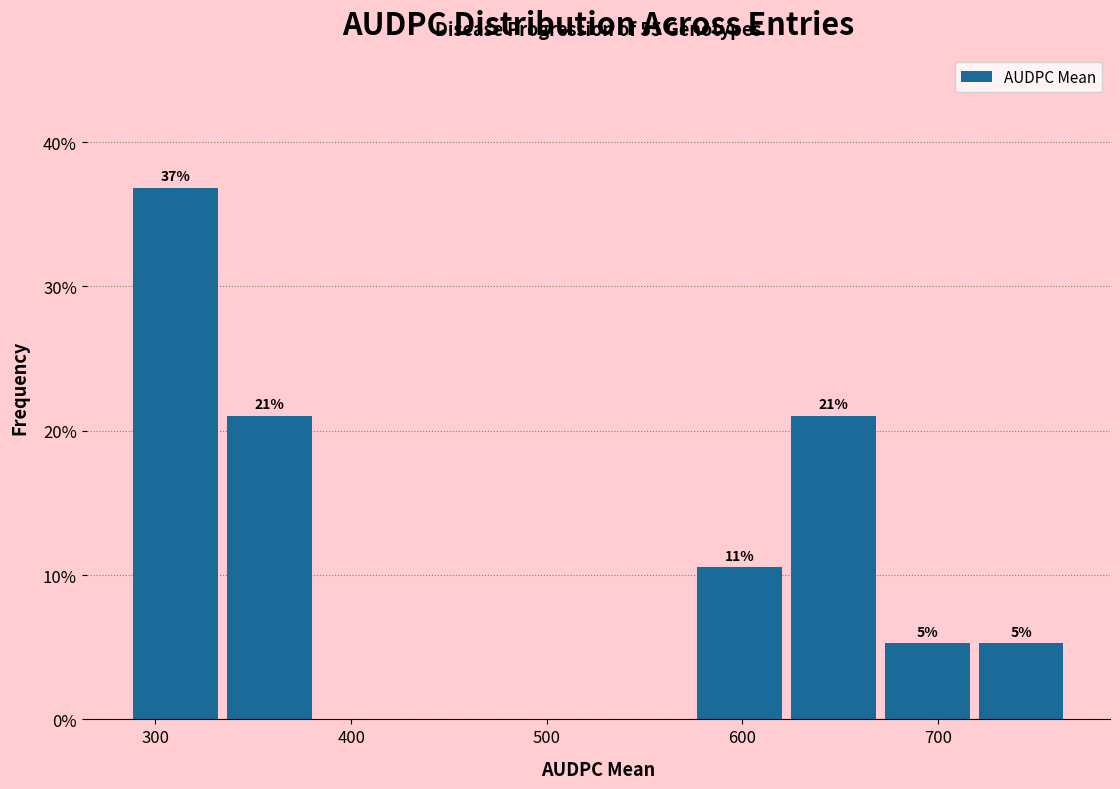

Which range on the x-axis has the tallest bar?

290 to 340